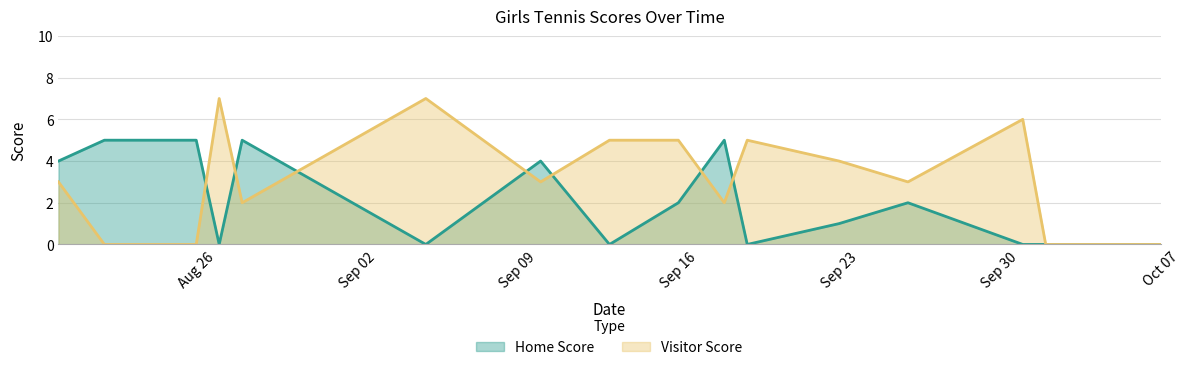

Which category has the highest value in the Visitor Score series?

2019-08-27